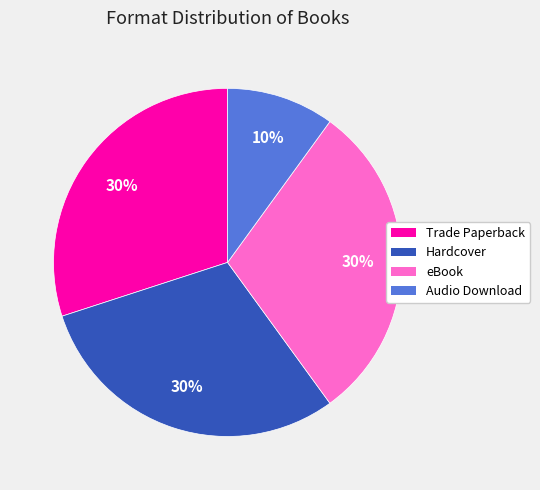

What percentage is the Hardcover slice, to the nearest percent?

30%